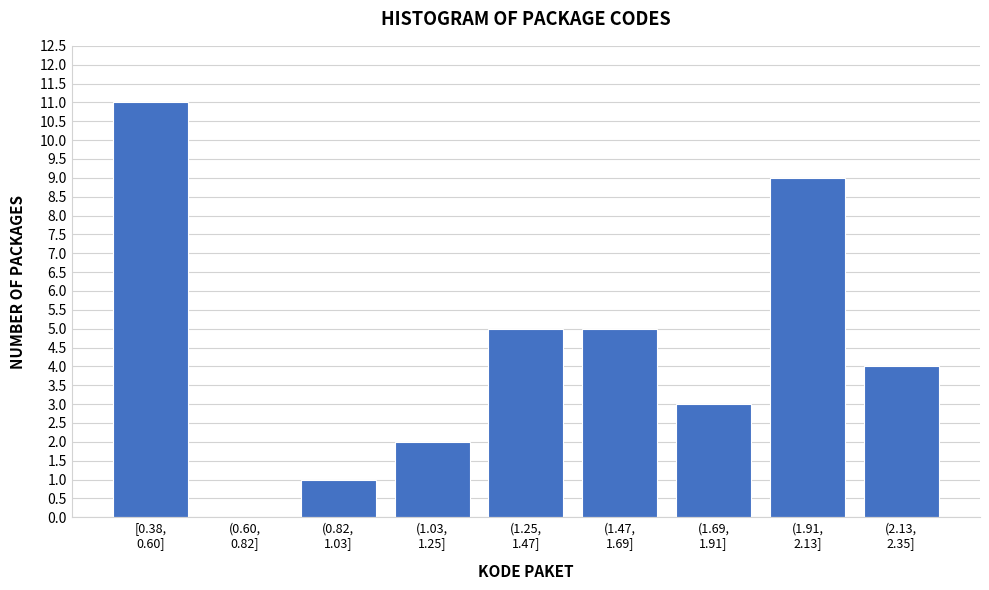

What is the sum of all values?

40